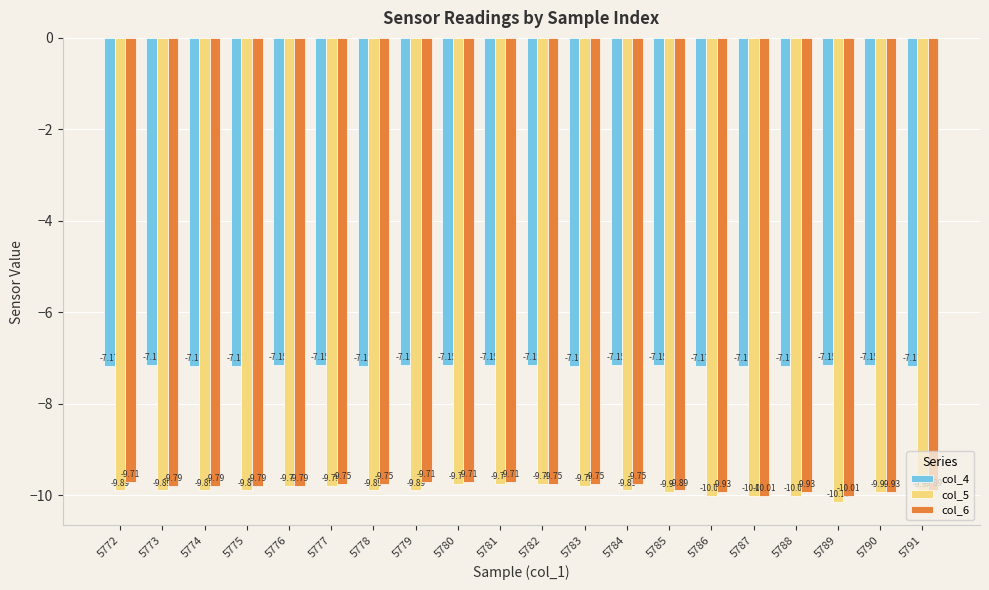

Is the value of col_6 at 5791 greater than the value of col_5 at 5786?

Yes